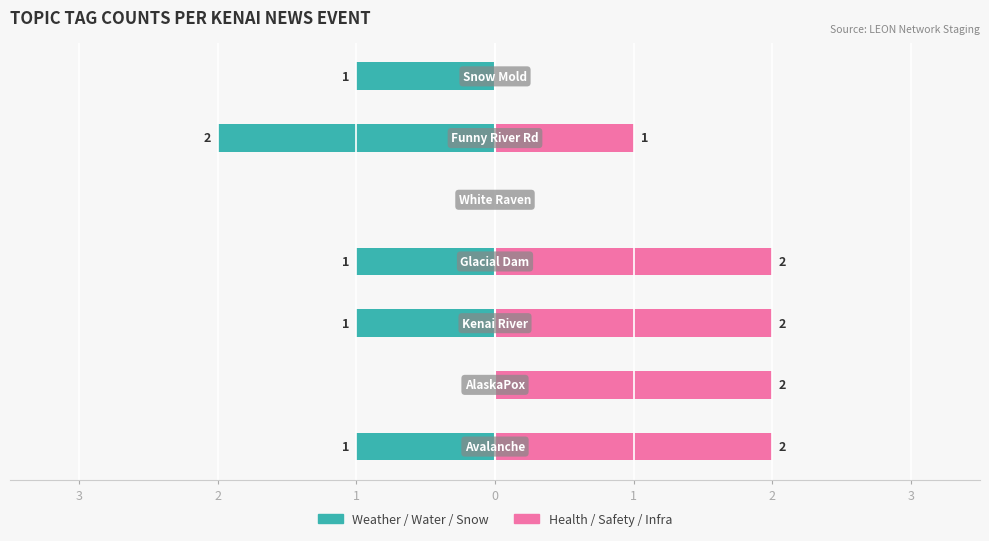

What is the difference between the Health/Safety/Infra values at 1 and 1?

2